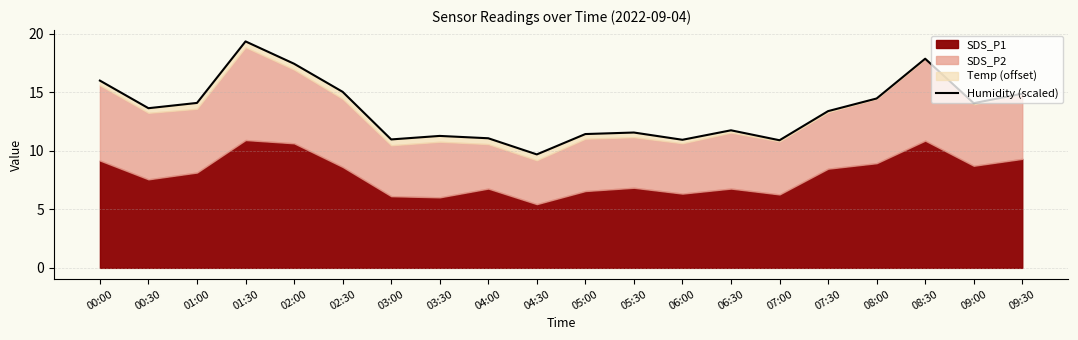

At which category does the data reach its first local valley?

00:30